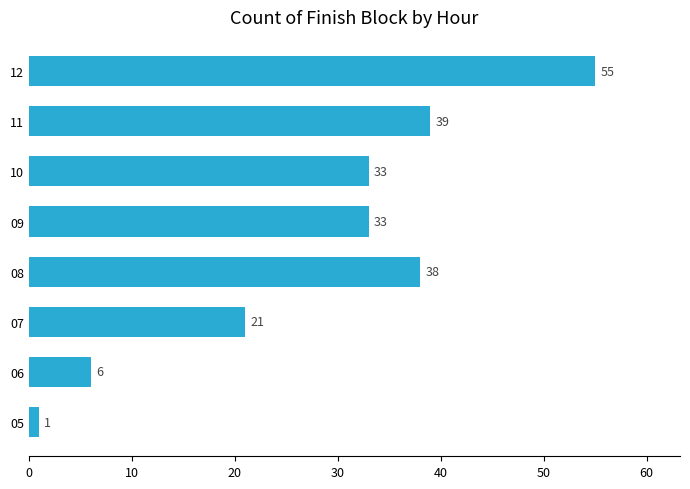

What is the change in value from 05 to 12?

+54